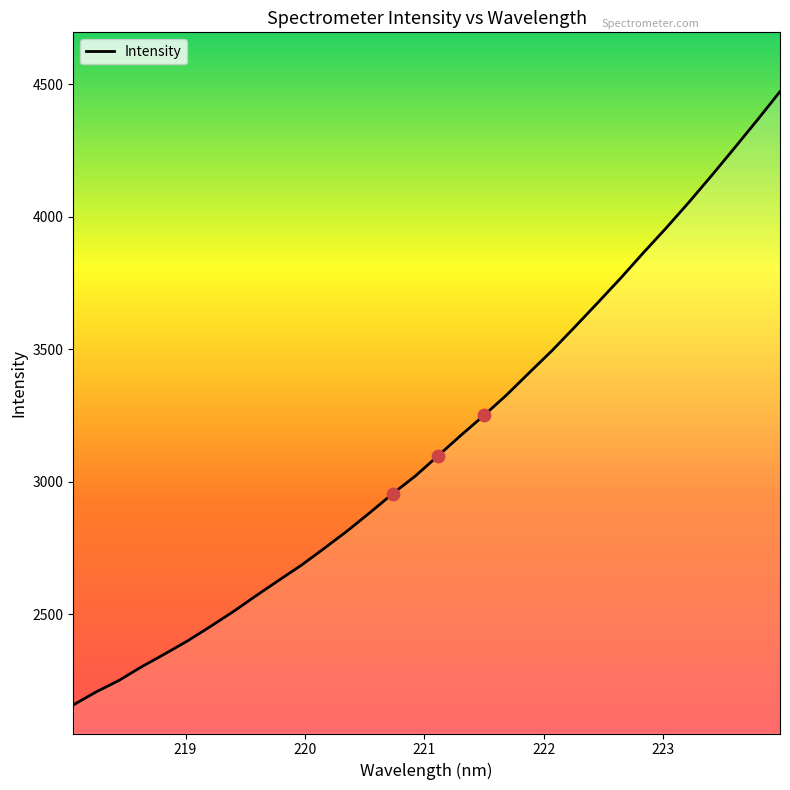

What is the difference between the maximum and minimum values?

2314.0